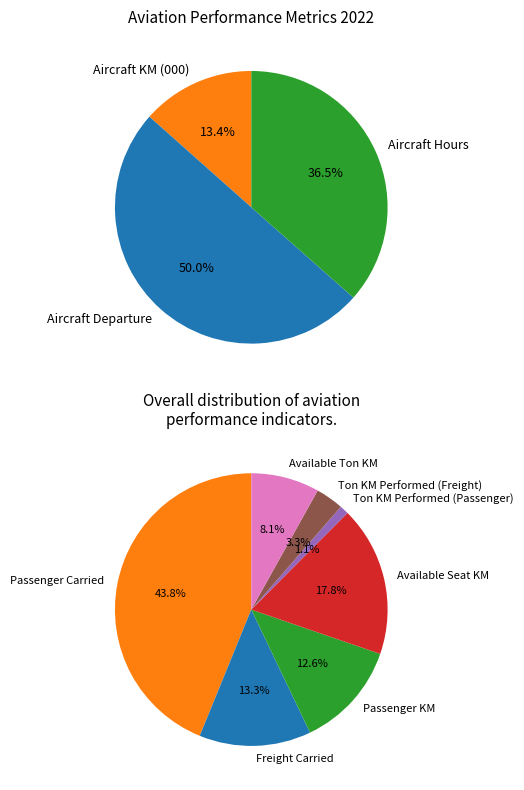

Which category has the biggest portion of the pie?

Passenger Carried